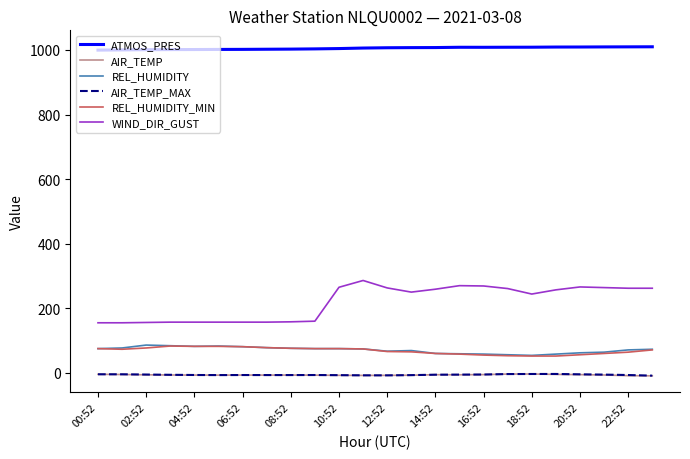

What is the lowest value of the WIND_DIR_GUST series?

155.0